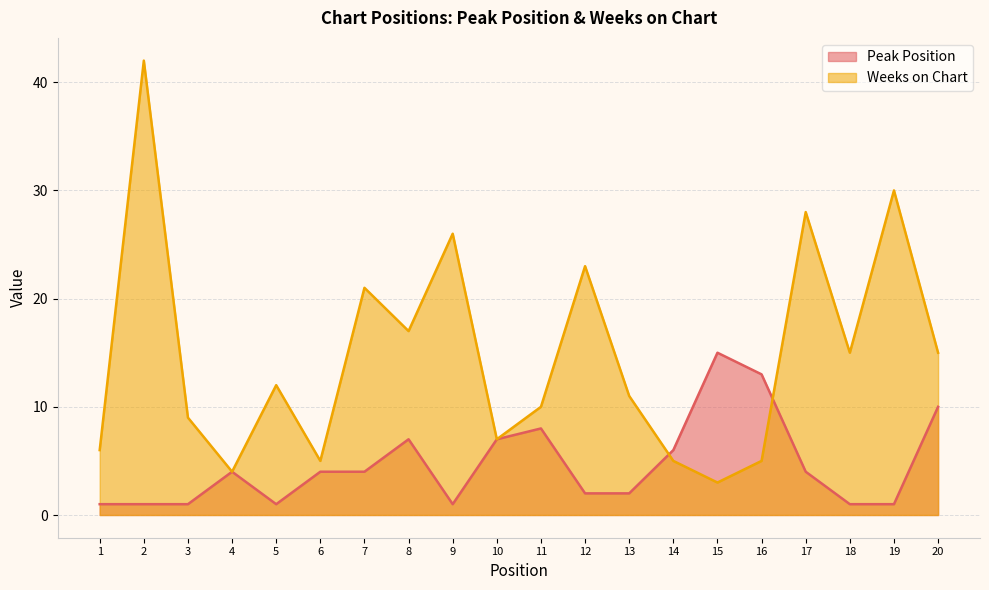

What are all the series names shown in the legend?

Peak Position, Weeks on Chart